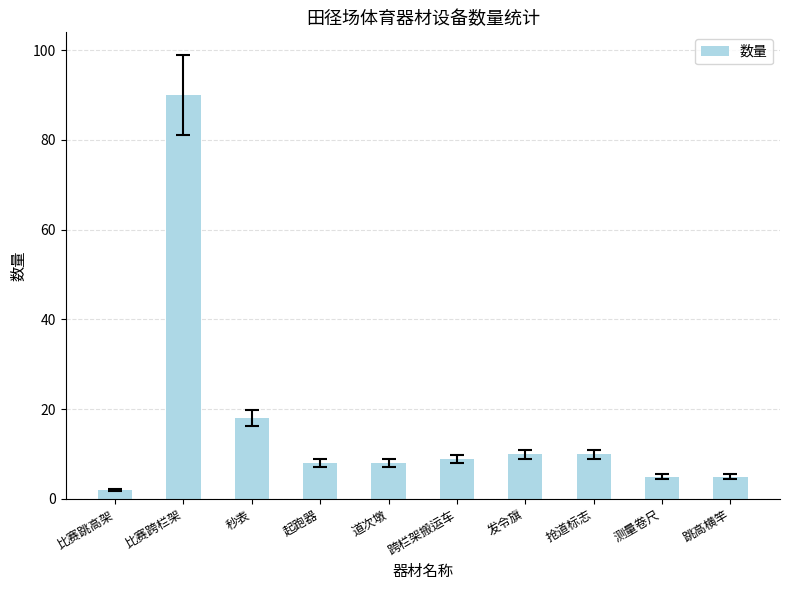

Read the value at 跨栏架搬运车.

9